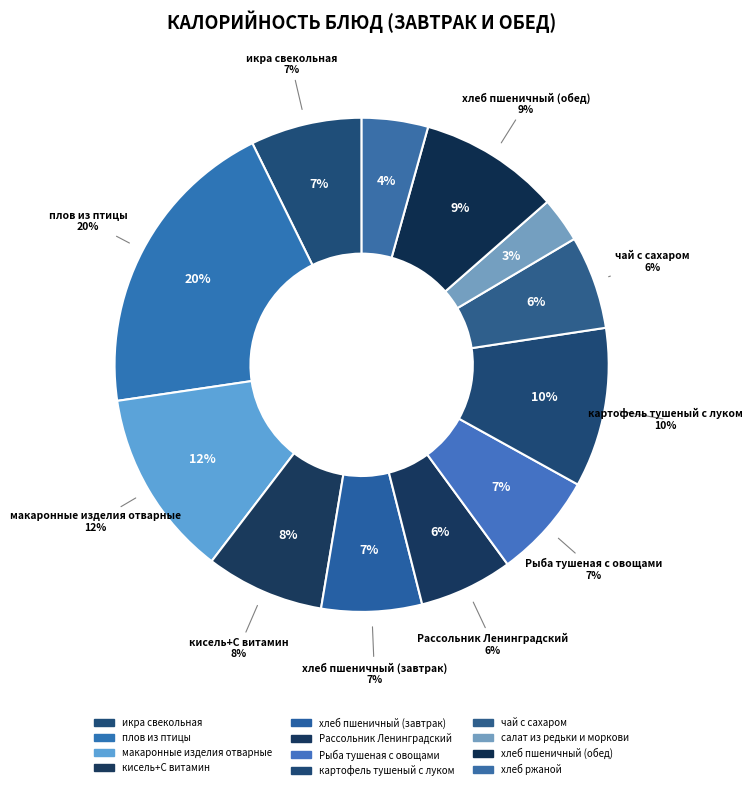

What is the largest slice in the pie chart?

плов из птицы